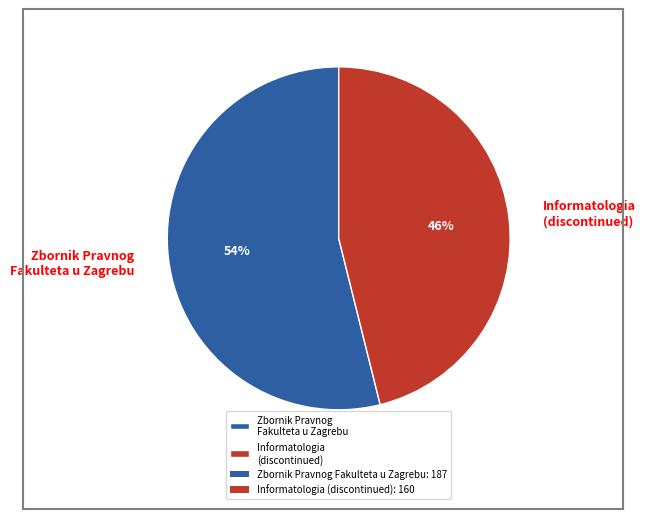

Approximately how many times larger is the value at Zbornik Pravnog Fakulteta u Zagrebu compared to Informatologia (discontinued)?

1.2